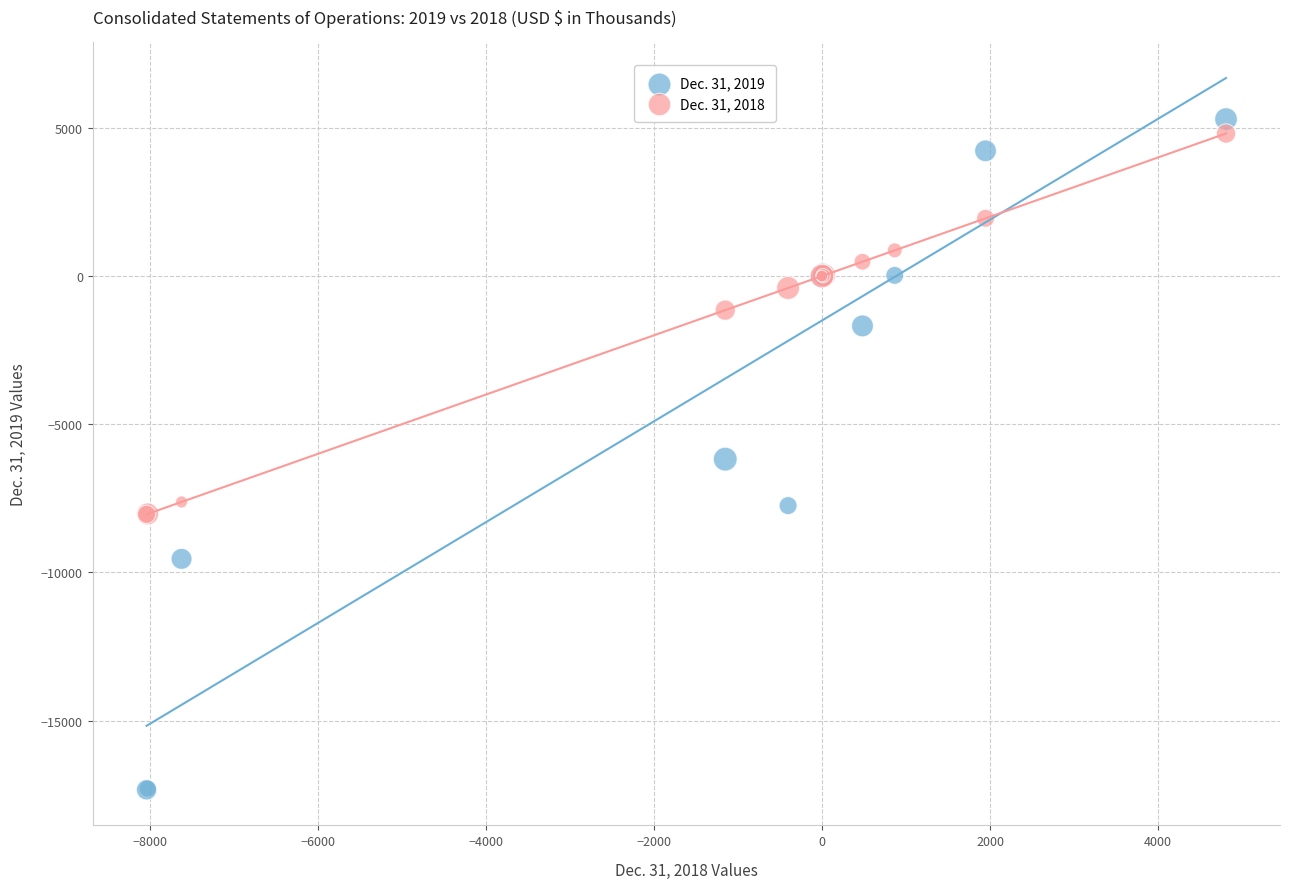

Which series contains the lowest Y value?

Dec. 31, 2019